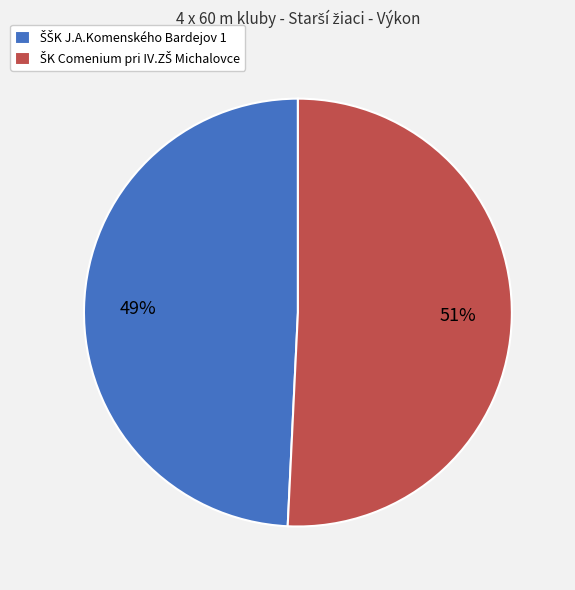

To the nearest percent, what is the average slice percentage?

50%